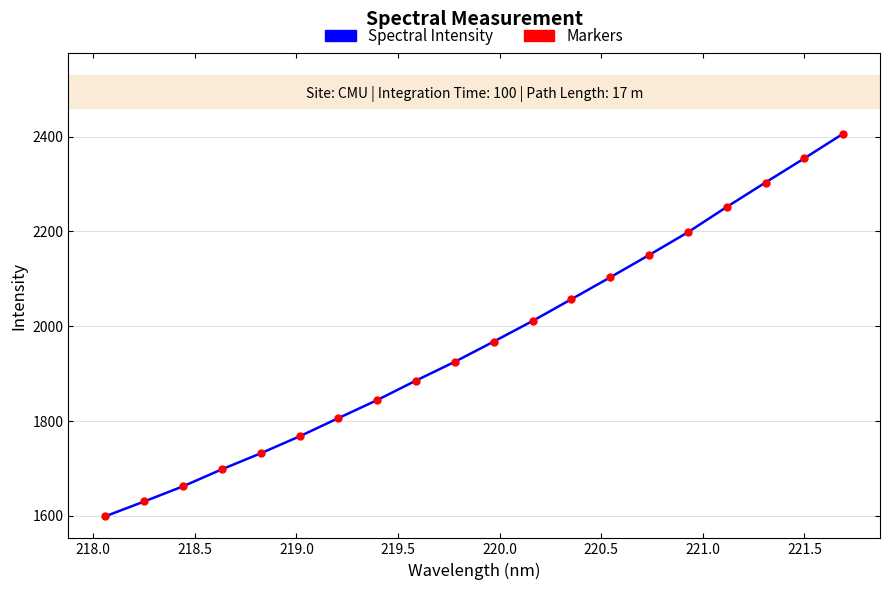

What is the minimum value shown in the chart?

1599.3